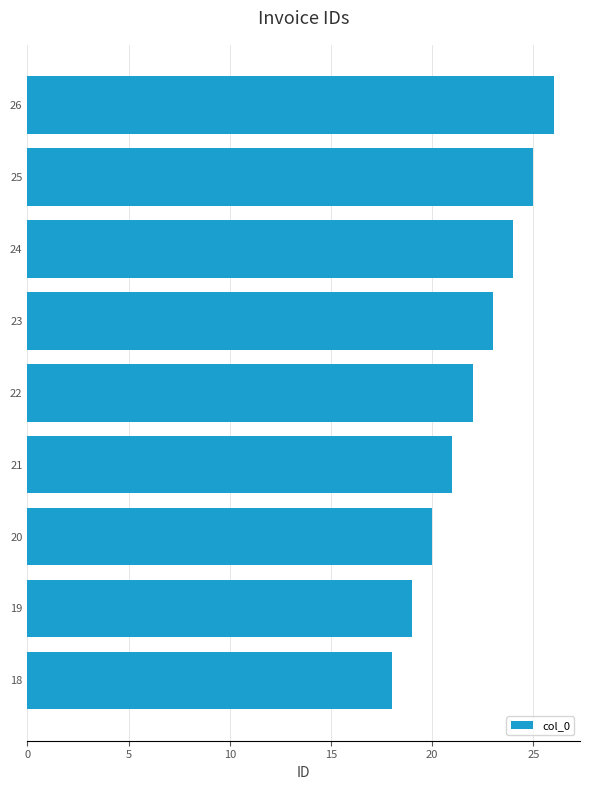

True or false: the data shows 9 at 20.

False